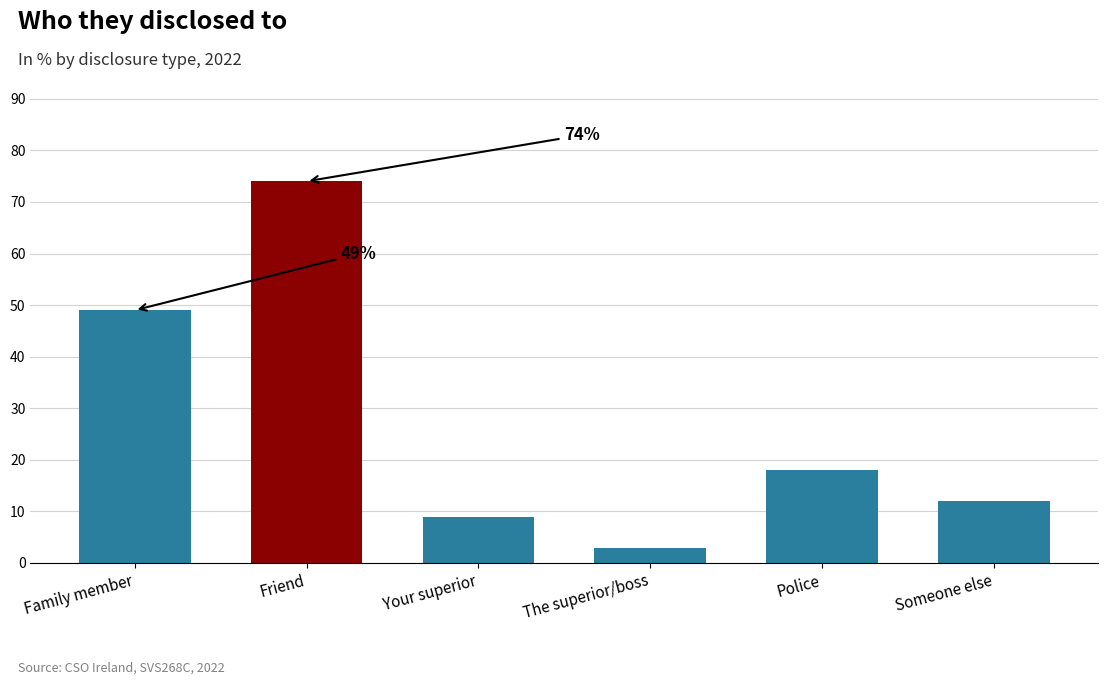

Read the value at Family member, to the nearest 10.

50